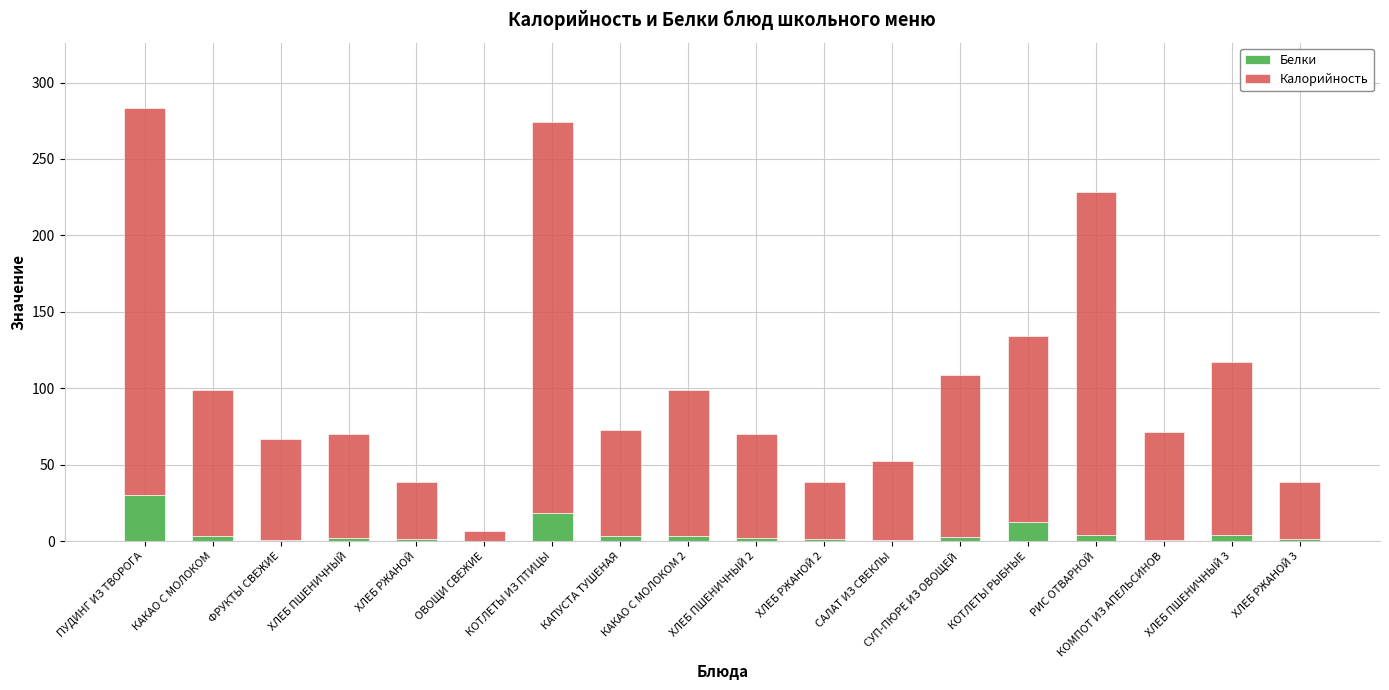

What is the total value across all series at КОТЛЕТЫ ИЗ ПТИЦЫ?

274.1